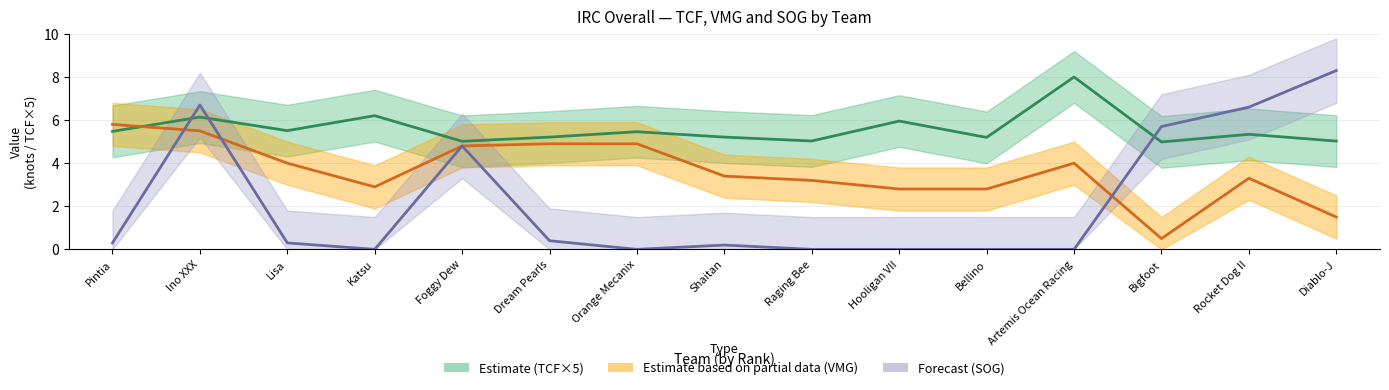

How many data points in VMG so far (Partial Estimate) are less than 3?

5